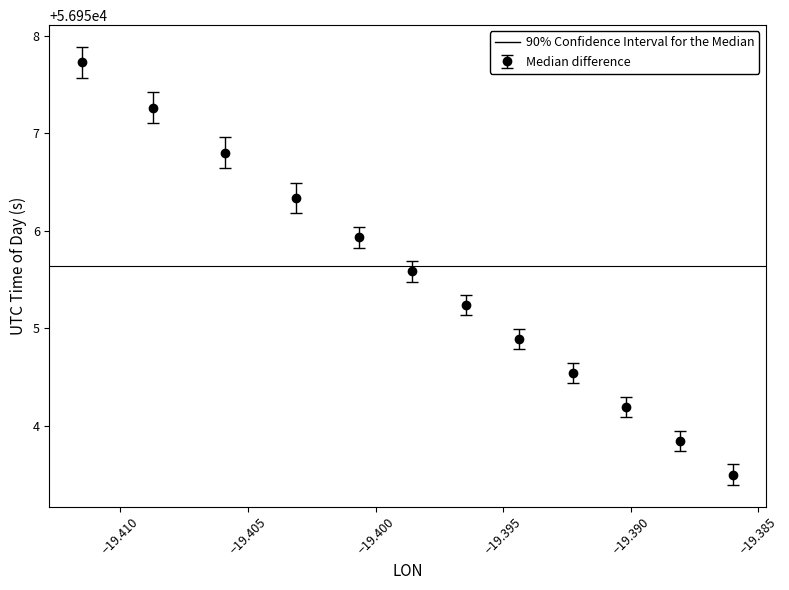

What is the sum of all values?

683465.8